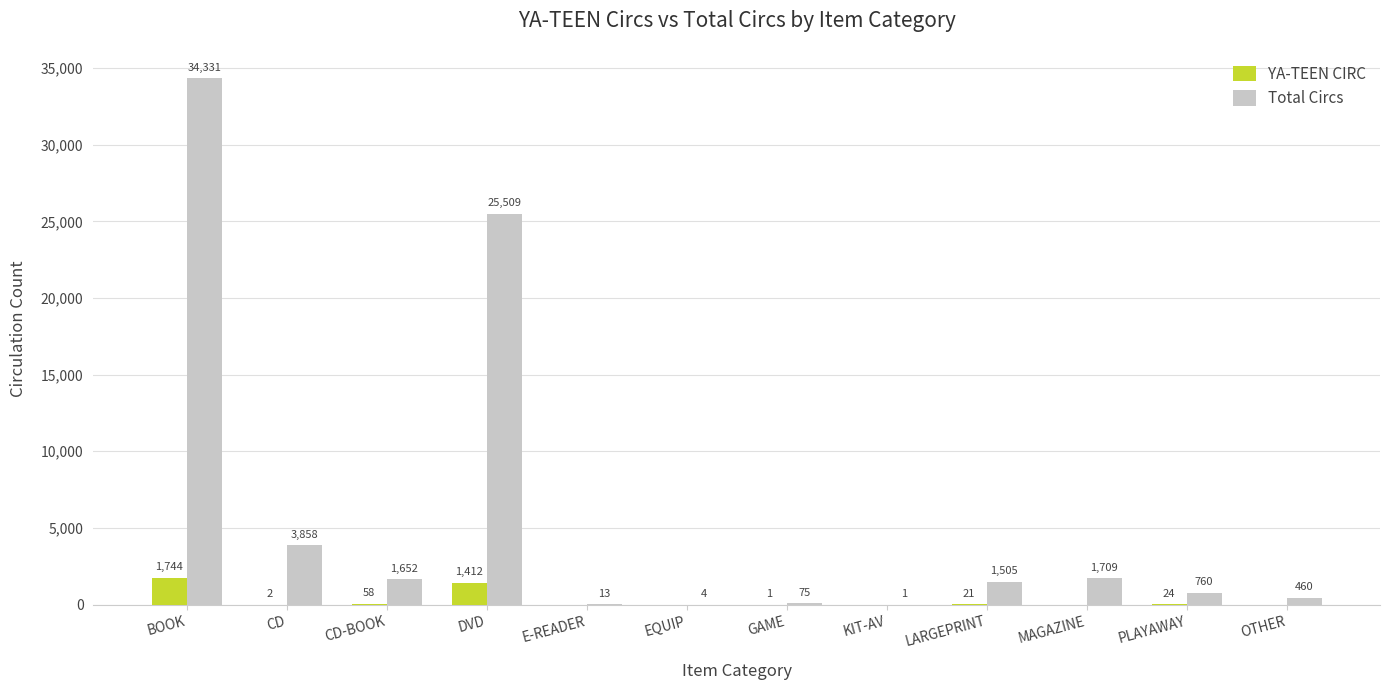

Which series has the largest total across all categories?

Total Circs